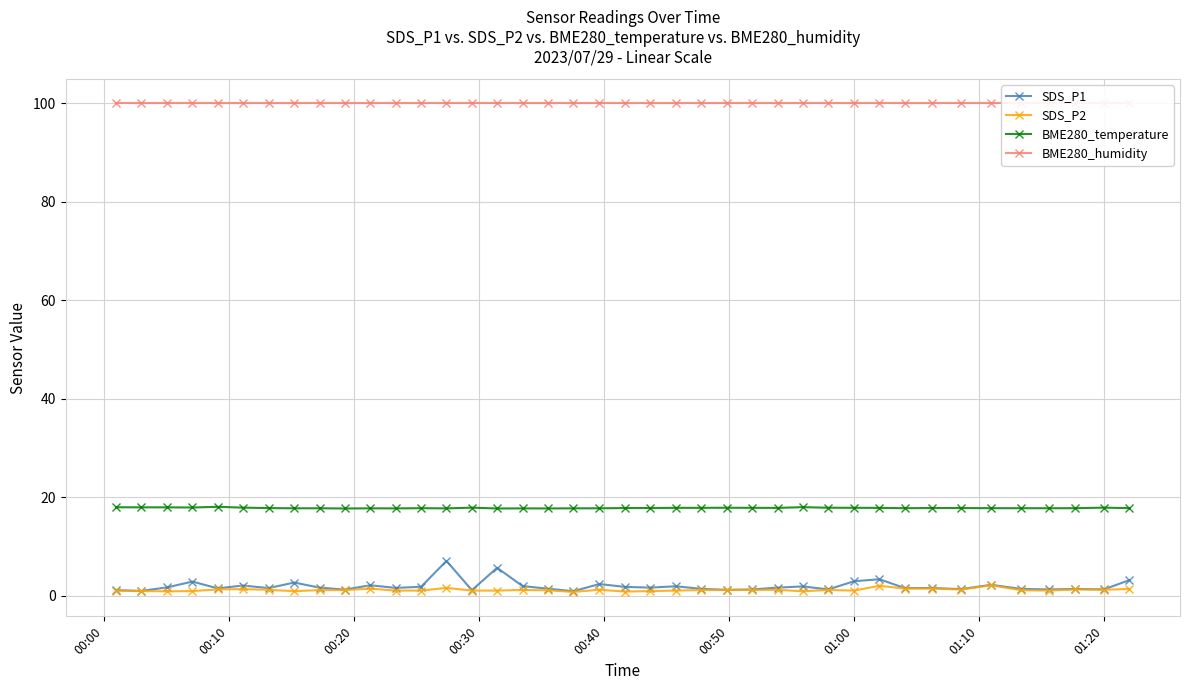

What is the value of the BME280_temperature point at the 6th from the left?

17.9